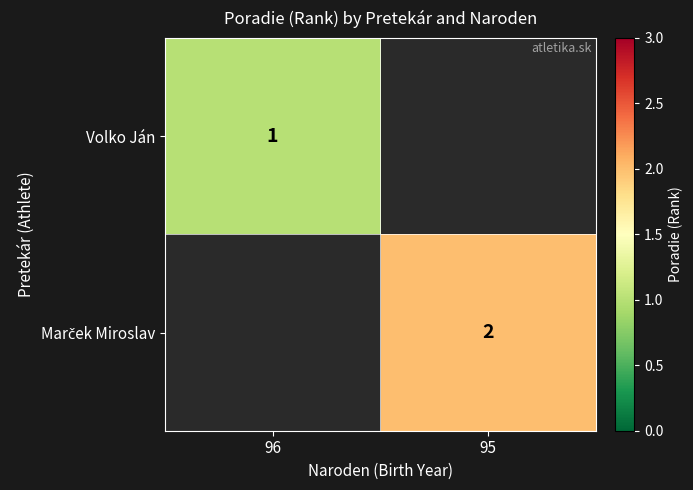

True or false: Volko Ján has a value of 1 at 96.

True